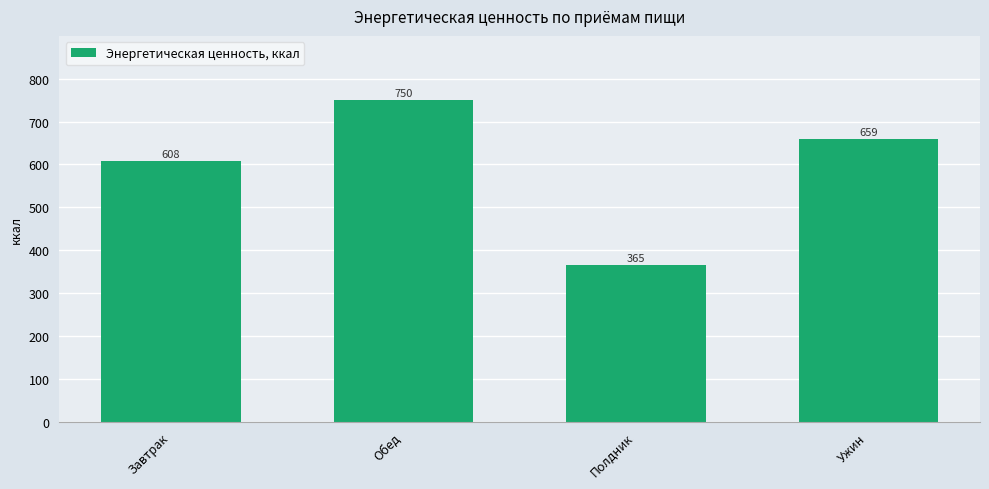

Where does the data first go above 659?

Обед